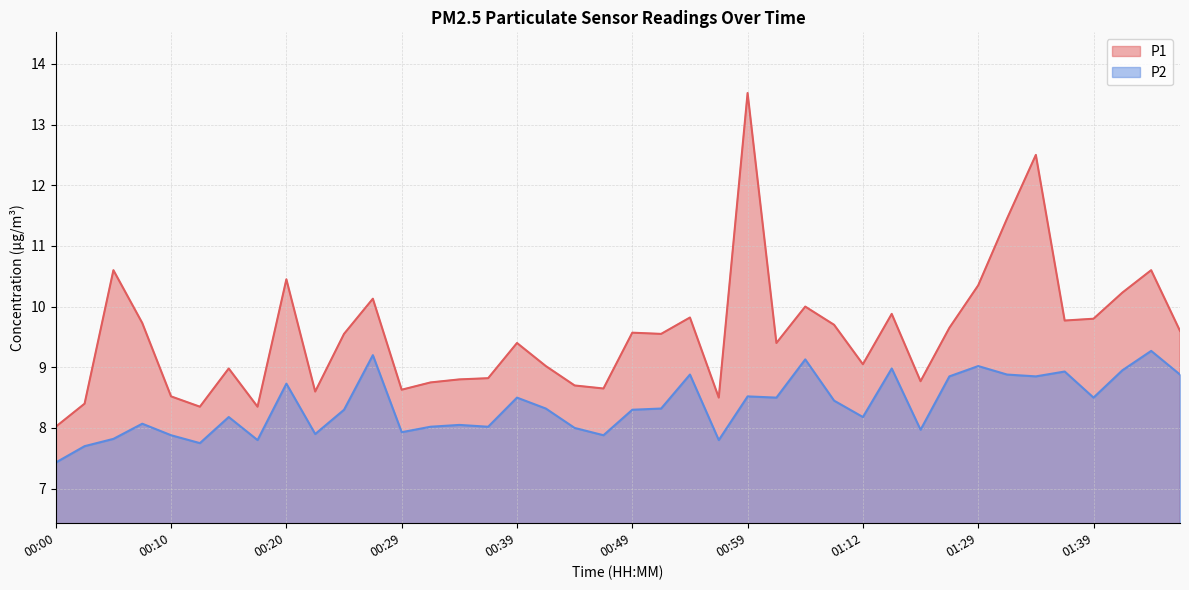

Reading left to right, extract all data points from this chart.

P1: 00:00=8.0	00:02=8.4	00:05=10.6	00:07=9.7	00:10=8.5	00:12=8.3	00:15=9.0	00:17=8.3	00:20=10.4	00:22=8.6	00:25=9.6	00:27=10.1	00:29=8.6	00:32=8.8	00:34=8.8	00:37=8.8	00:39=9.4	00:42=9.0	00:44=8.7	00:46=8.7	00:49=9.6	00:51=9.6	00:54=9.8	00:56=8.5	00:59=13.5	01:01=9.4	01:04=10.0	01:09=9.7	01:12=9.1	01:16=9.9	01:19=8.8	01:27=9.7	01:29=10.3	01:31=11.4	01:34=12.5	01:36=9.8	01:39=9.8	01:41=10.2	01:44=10.6	01:46=9.6
P2: 00:00=7.4	00:02=7.7	00:05=7.8	00:07=8.1	00:10=7.9	00:12=7.8	00:15=8.2	00:17=7.8	00:20=8.7	00:22=7.9	00:25=8.3	00:27=9.2	00:29=7.9	00:32=8.0	00:34=8.1	00:37=8.0	00:39=8.5	00:42=8.3	00:44=8.0	00:46=7.9	00:49=8.3	00:51=8.3	00:54=8.9	00:56=7.8	00:59=8.5	01:01=8.5	01:04=9.1	01:09=8.4	01:12=8.2	01:16=9.0	01:19=8.0	01:27=8.8	01:29=9.0	01:31=8.9	01:34=8.8	01:36=8.9	01:39=8.5	01:41=8.9	01:44=9.3	01:46=8.9